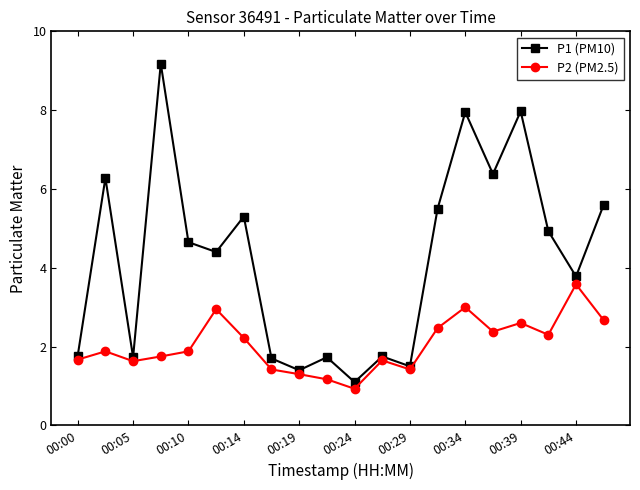

What is the greatest value displayed?

9.2